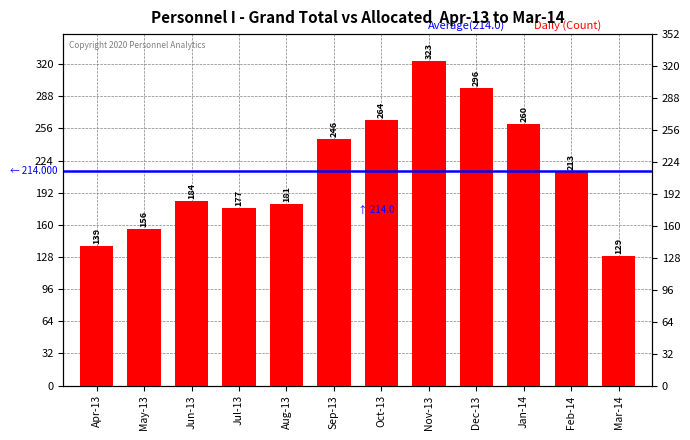

How many data points does each series have?

12